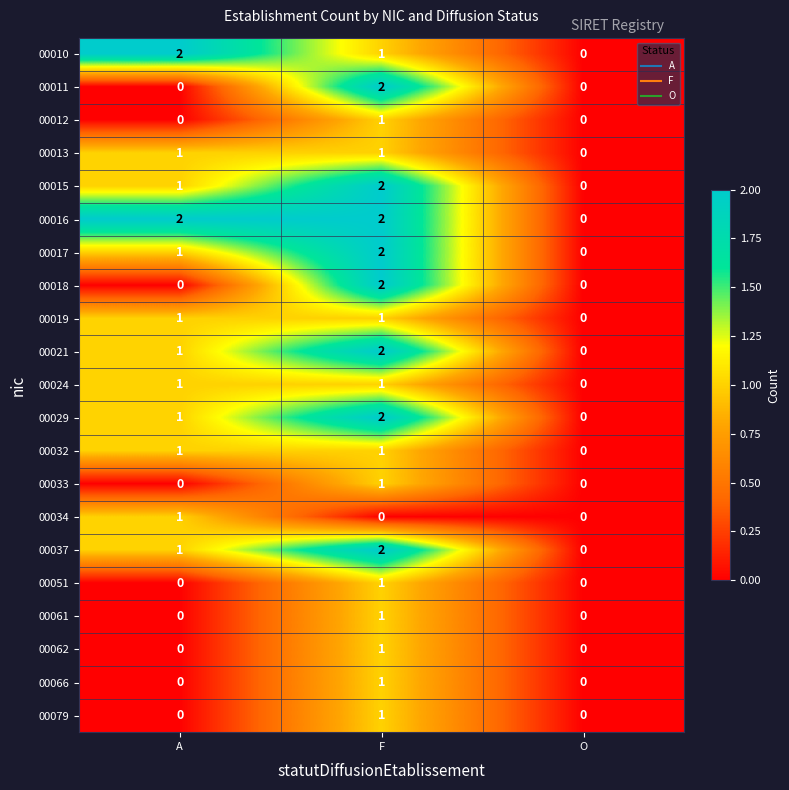

At which category is the sum across all series the highest?

F